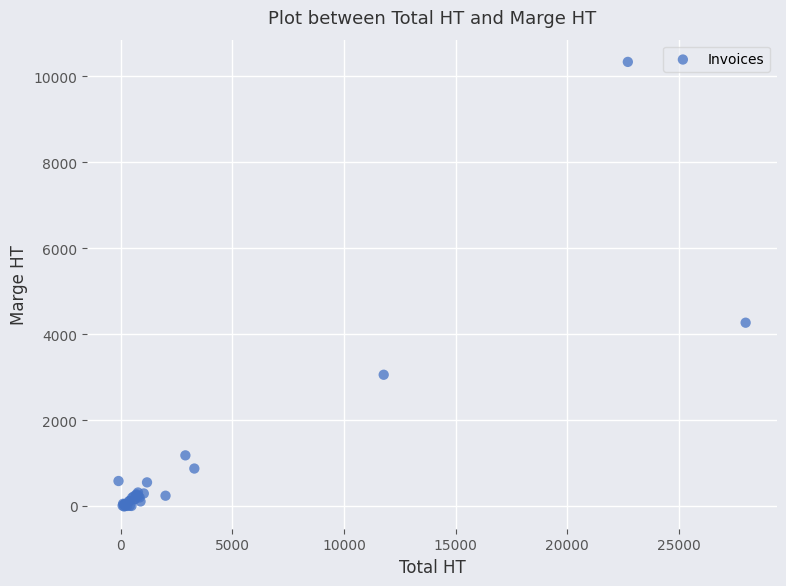

What Y value in the scatter plot is closest to 5161?

4265.1